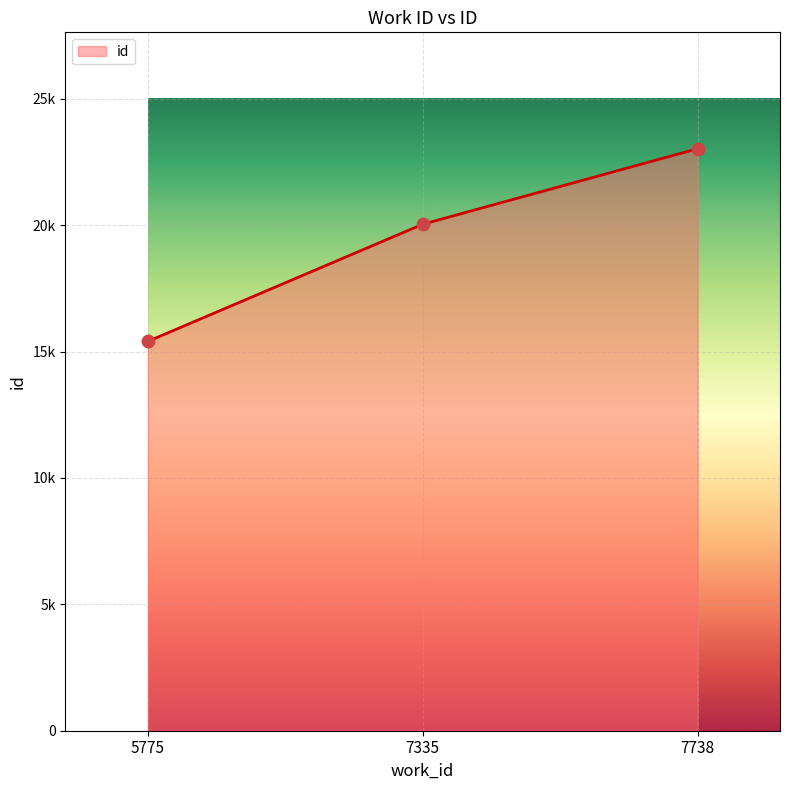

Approximately how many times larger is the value at 7738 compared to 7335?

1.1